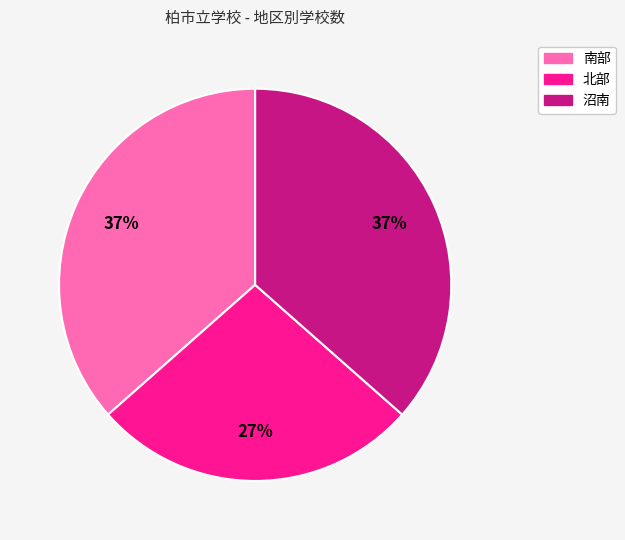

Between 沼南 and 北部, which is larger?

沼南